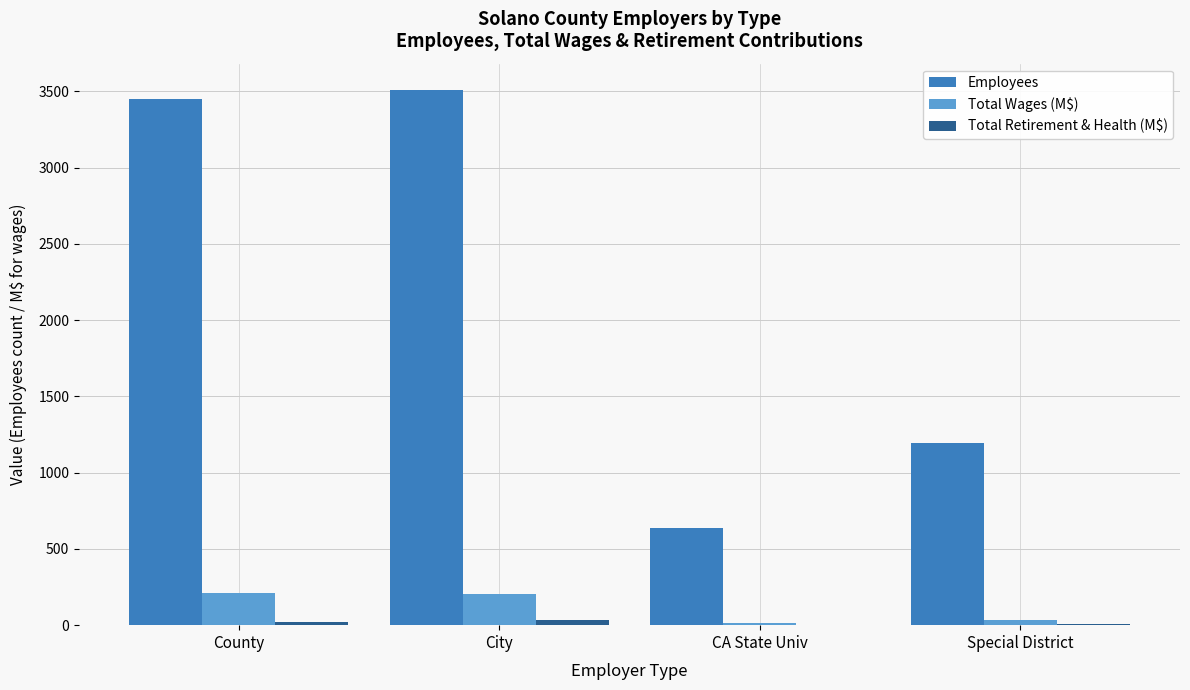

At which label is Employees closest to 2071?

Special District